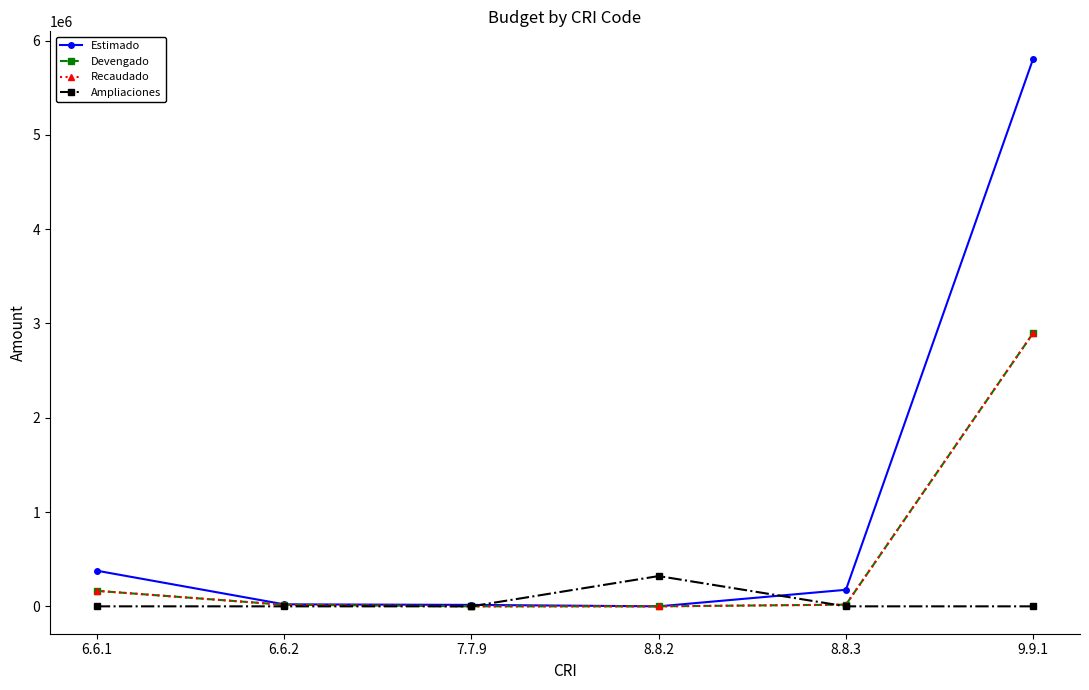

True or false: Estimado and Devengado cross at least once.

False